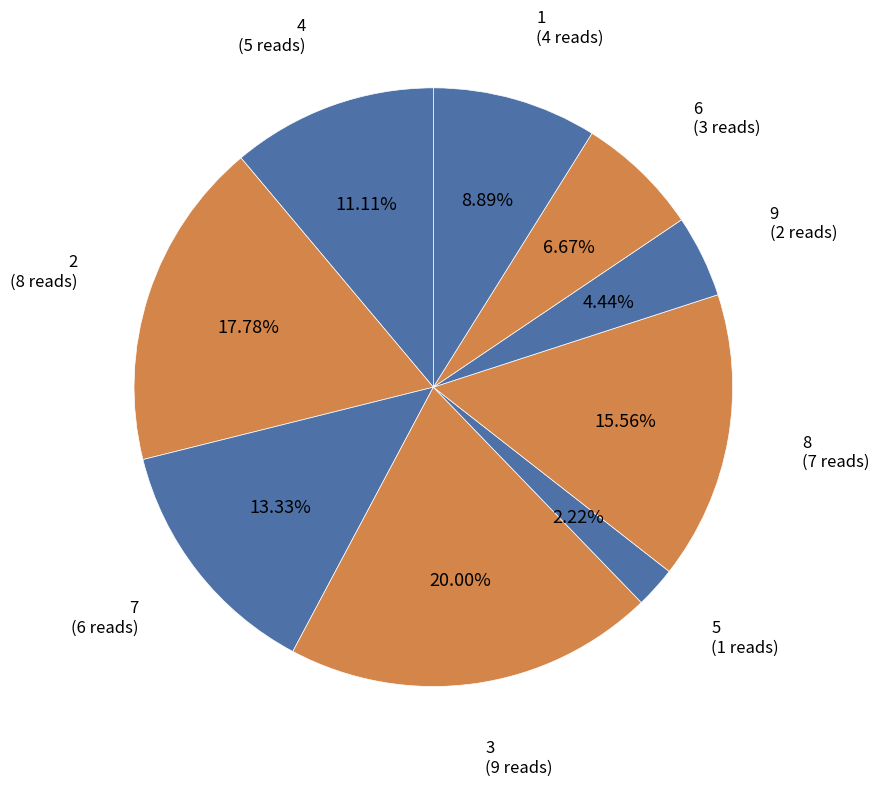

To the nearest percent, what is the difference between the largest and smallest slice percentages?

18%